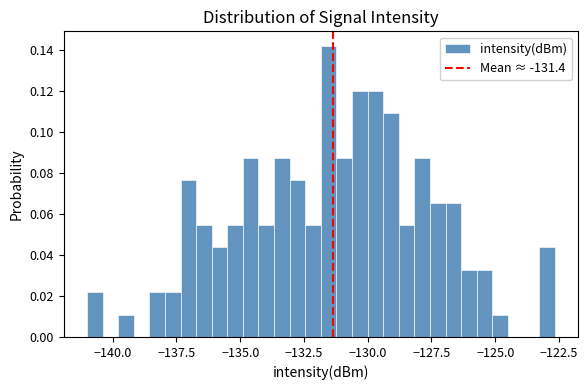

Around what value on the x-axis is the tallest bar? Give the approximate position of its centre, as read against the axis.

-131.5